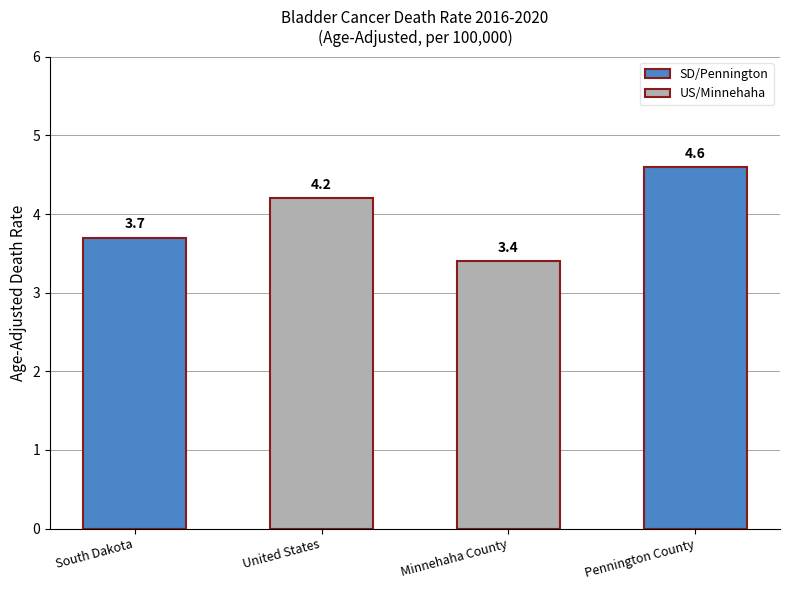

At which label does the data first exceed 4?

United States